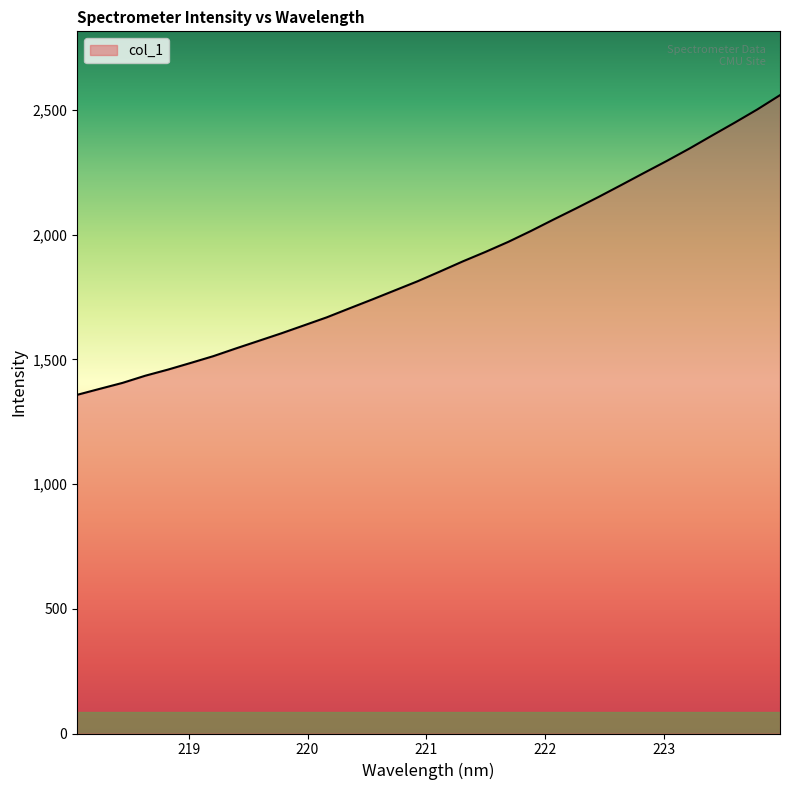

True or false: the data has more than 0 interior local peaks.

False